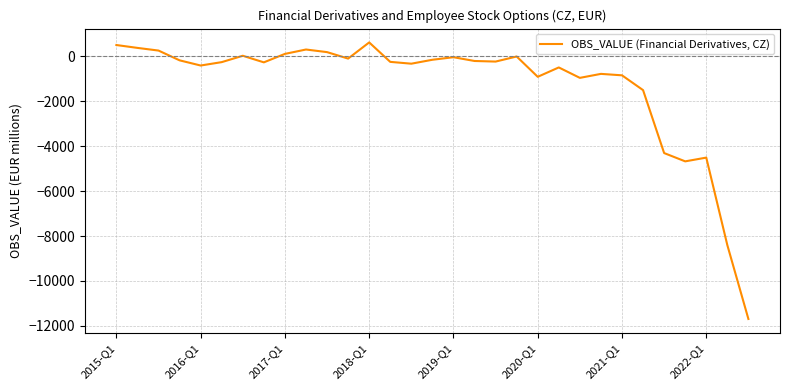

What is the difference between the maximum and minimum values?

12316.4